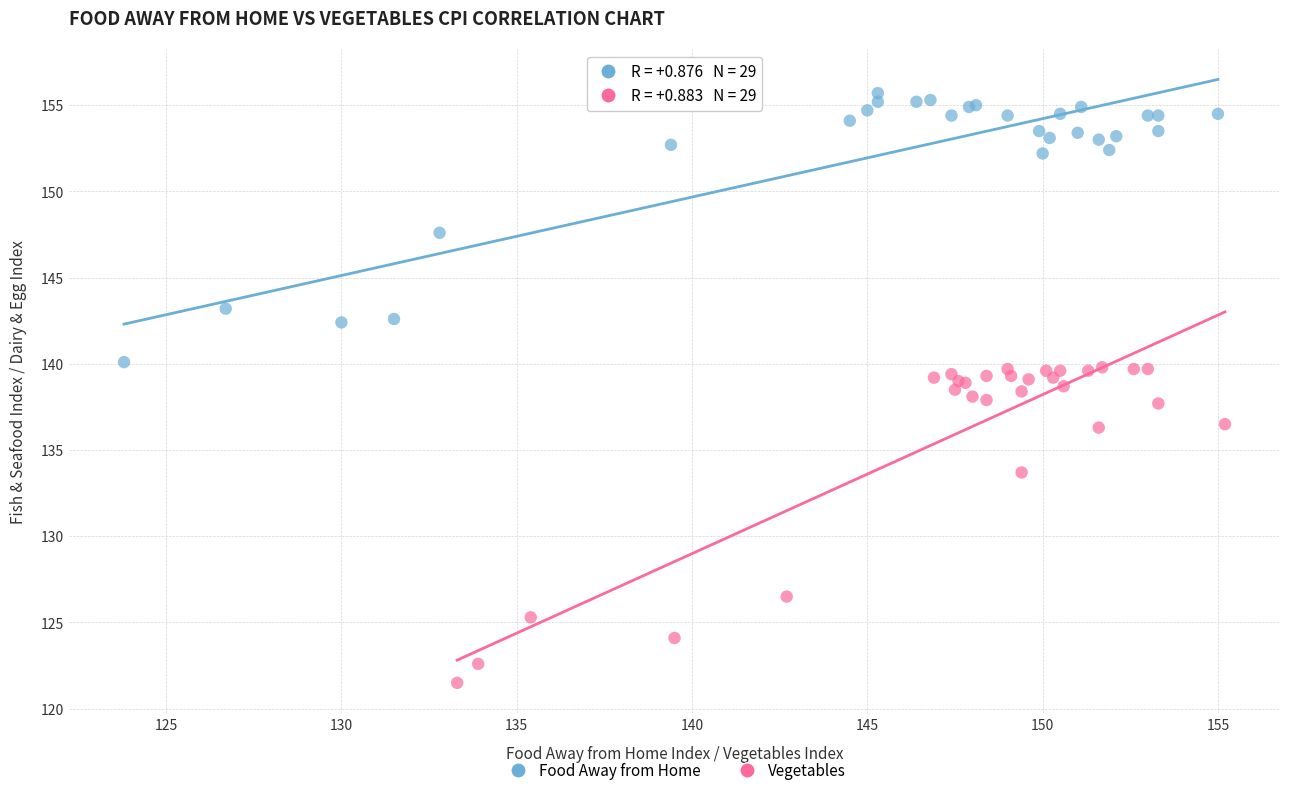

What are all the series names shown in the legend?

Food Away from Home, Vegetables